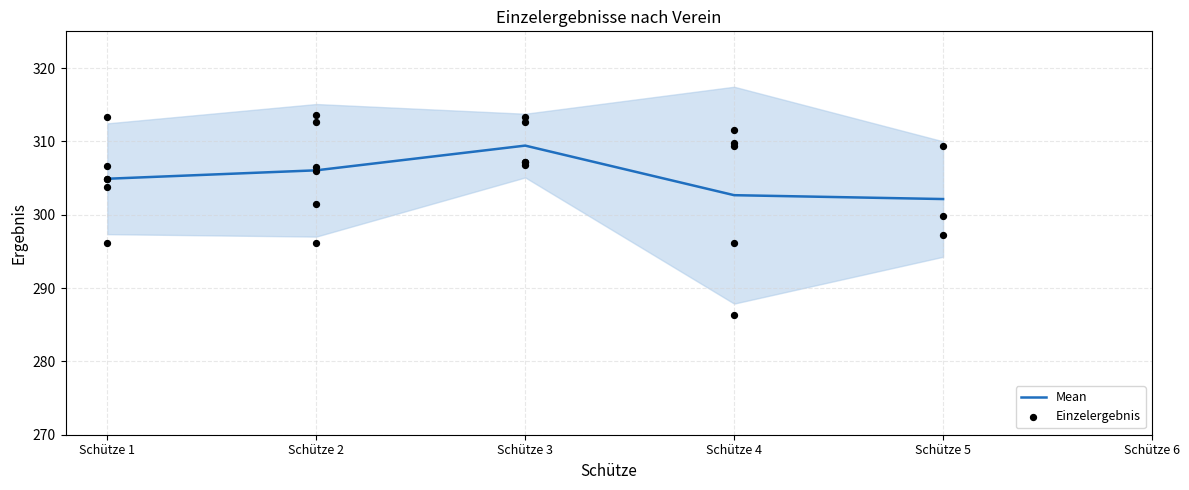

Which has a higher value, Schütze 6 or Schütze 5?

Schütze 5